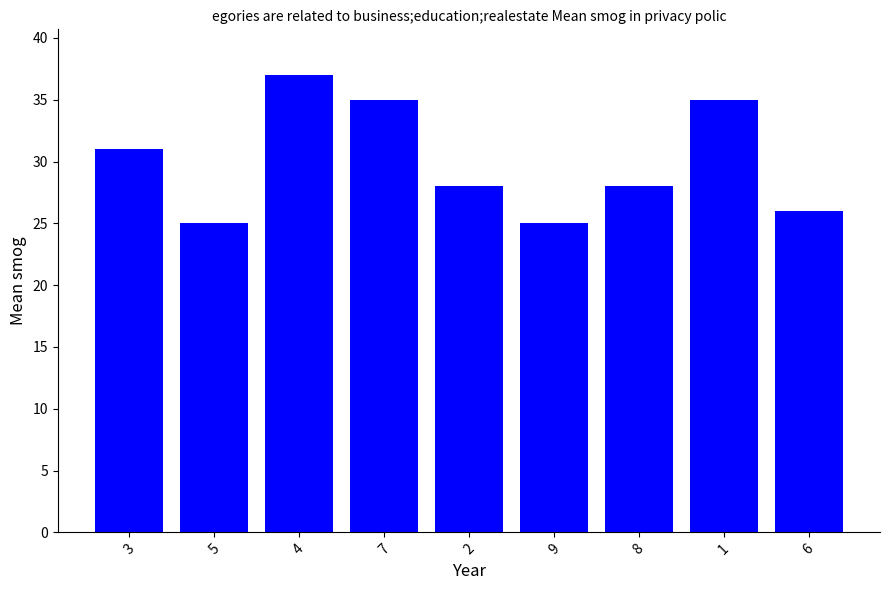

What is the change in value from 5 to 8?

+3